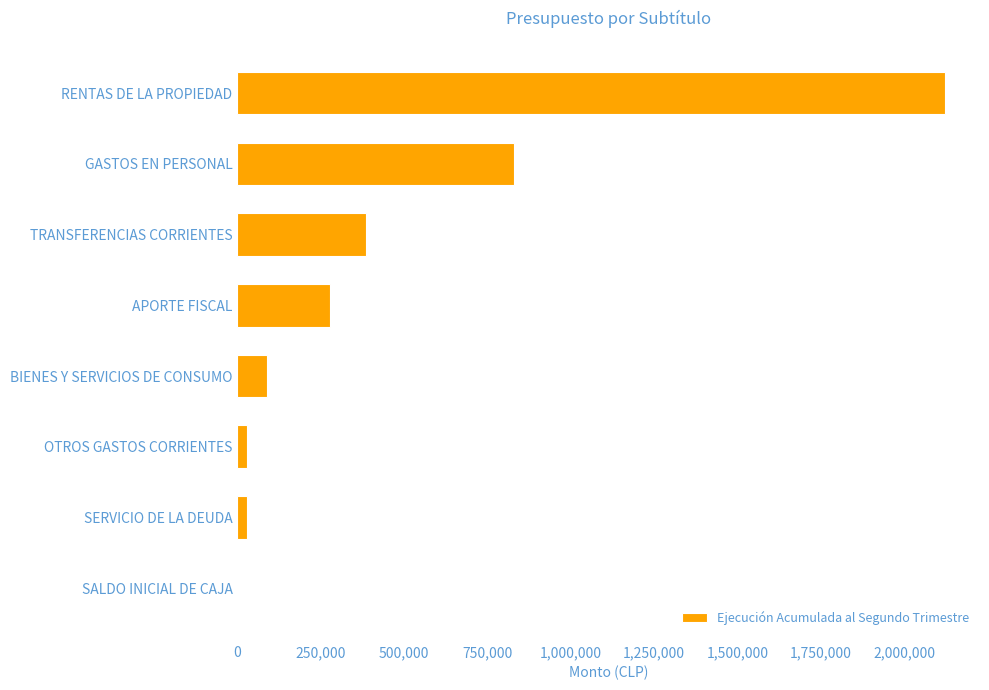

Between GASTOS EN PERSONAL and RENTAS DE LA PROPIEDAD, which is larger?

RENTAS DE LA PROPIEDAD